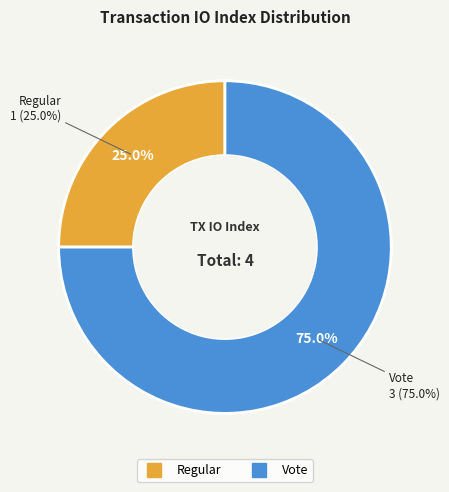

Does any single category account for the majority?

Yes